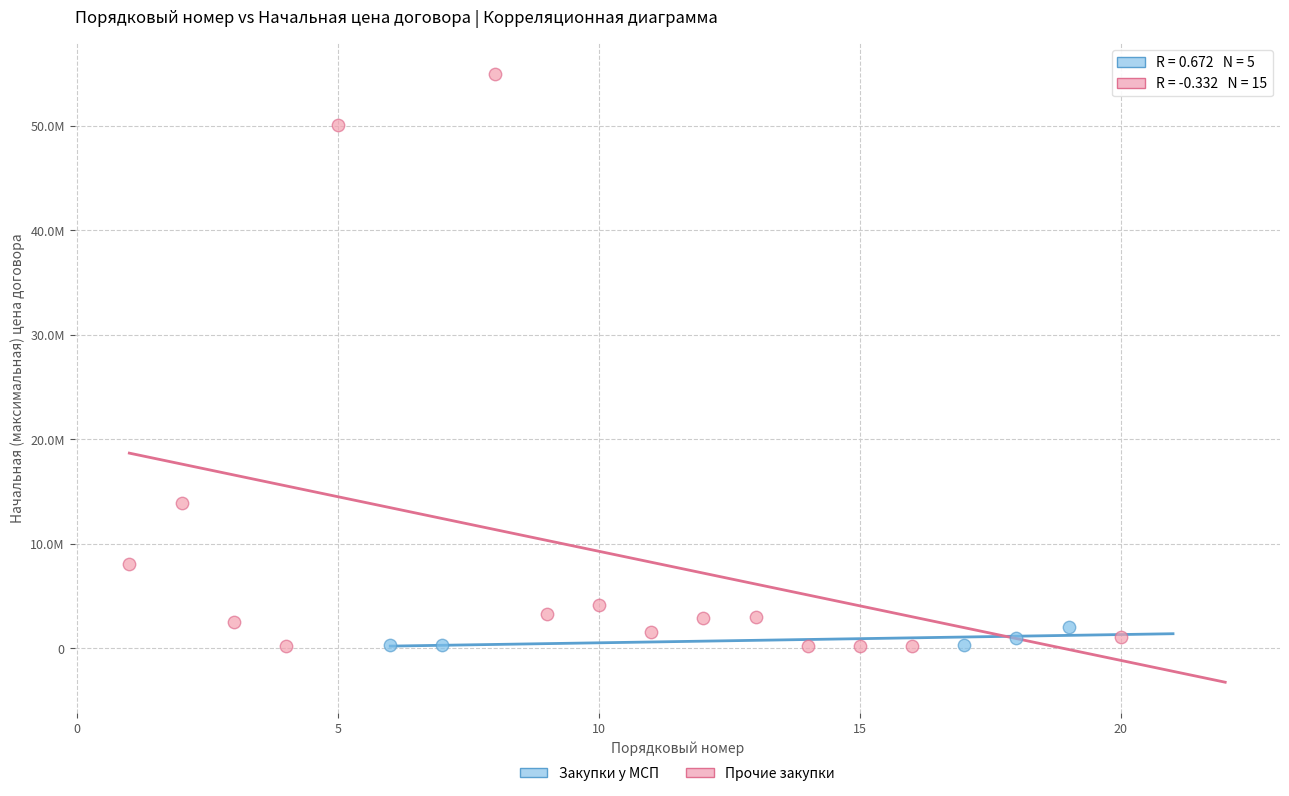

Which series reaches the maximum Y coordinate?

Прочие закупки